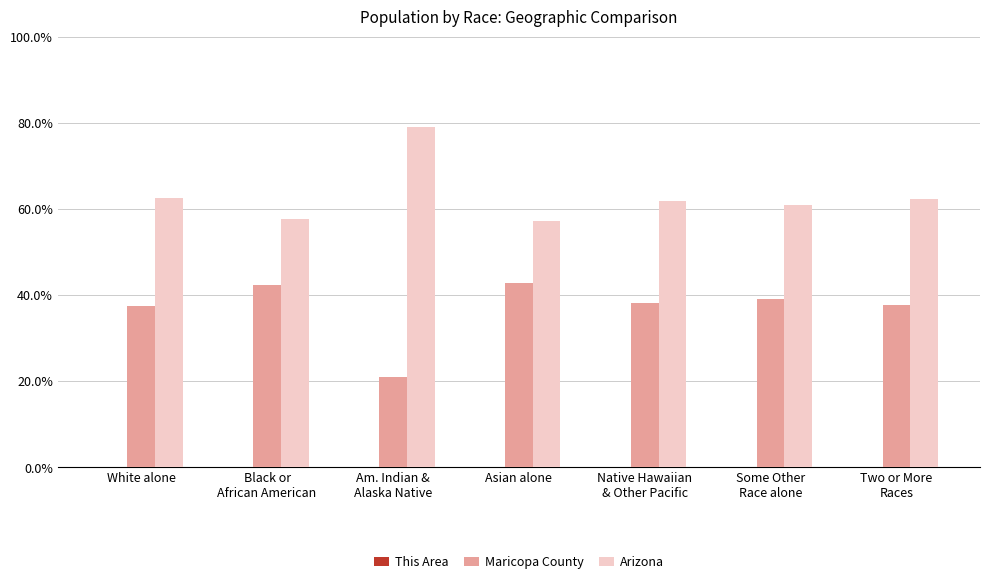

Is it true that Maricopa County equals 64.4 at White alone?

False